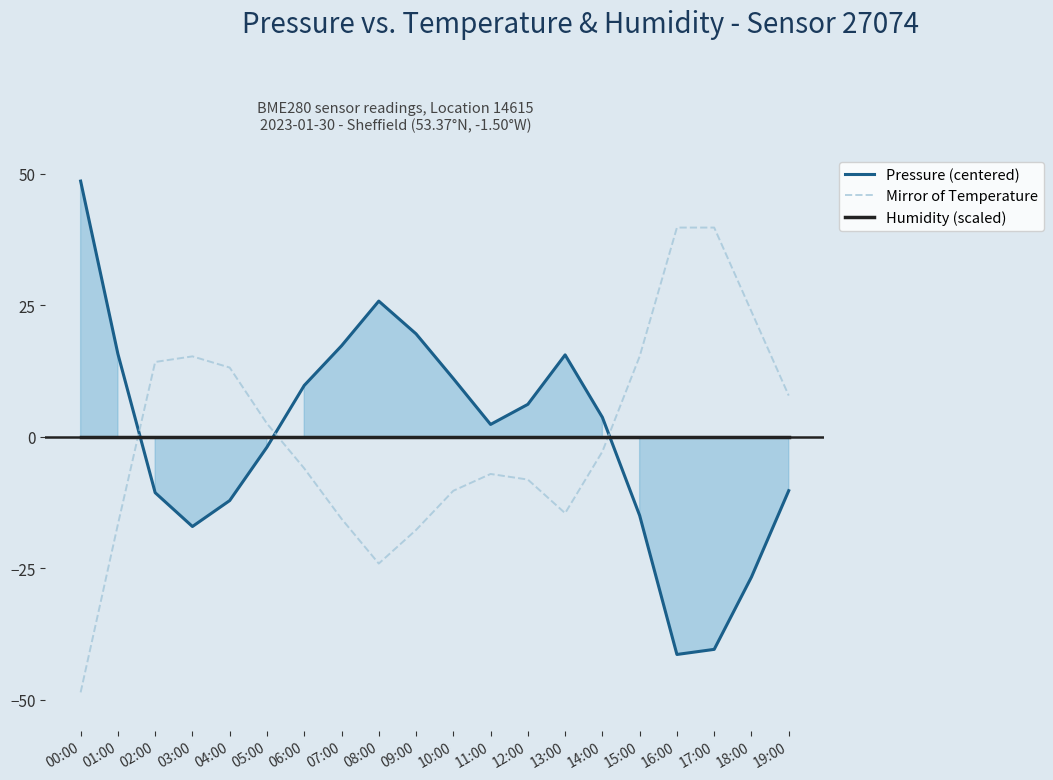

What value does the Mirror of Temperature series have at 14:00?

-2.8